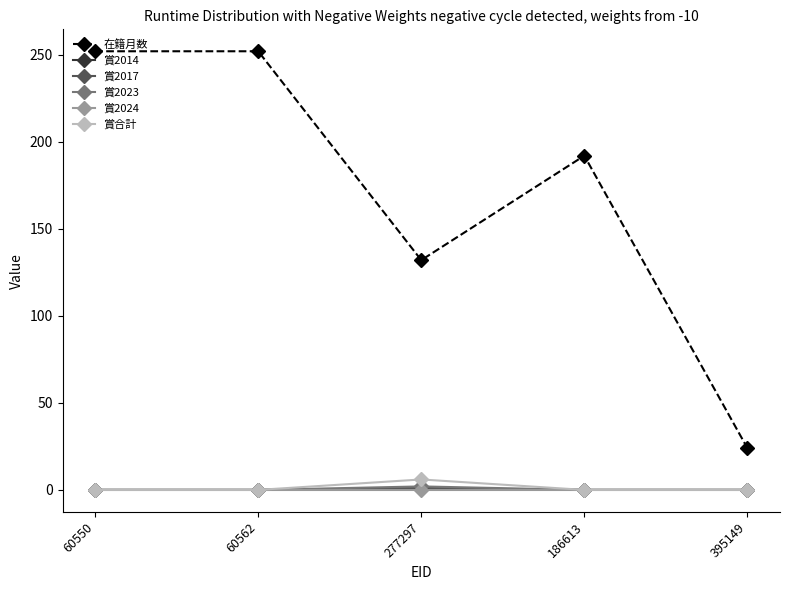

The value of 賞合計 at 395149 is 3. True or false?

False